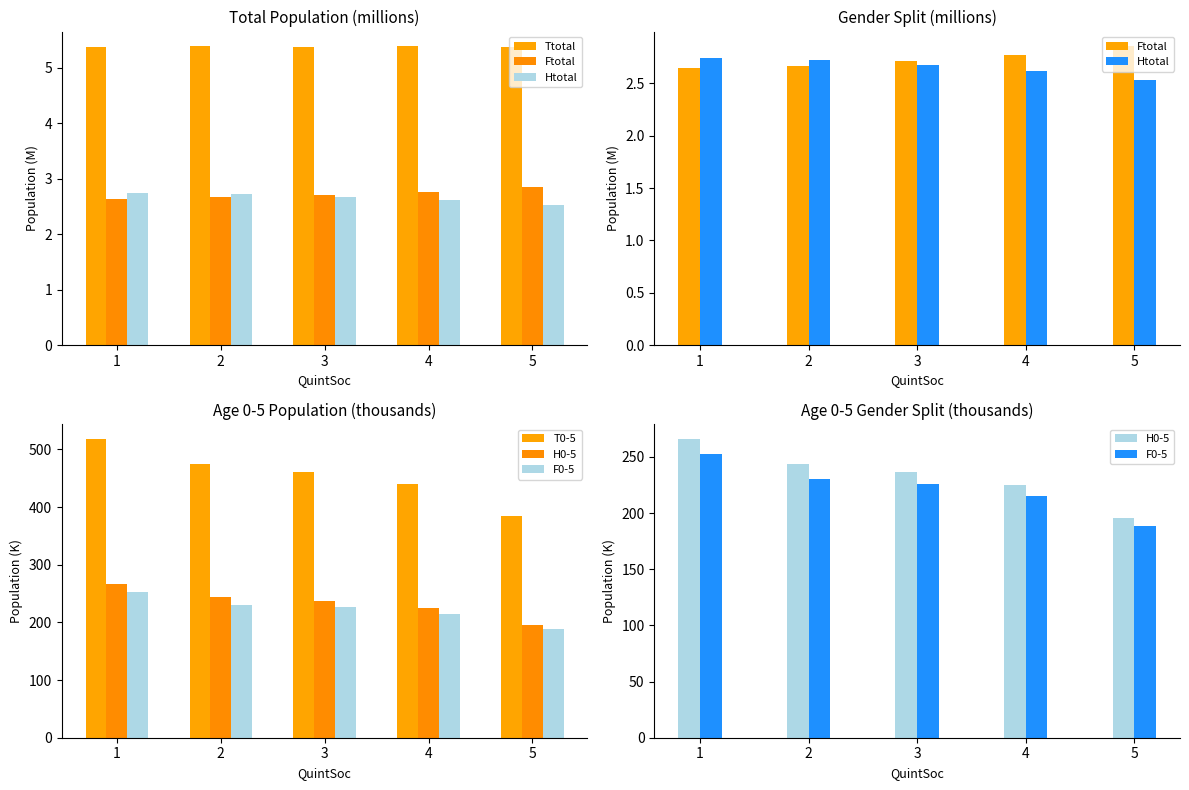

Rank the series by their maximum value, from highest to lowest.

T0-5, H0-5, F0-5, Ttotal, Ftotal, Htotal